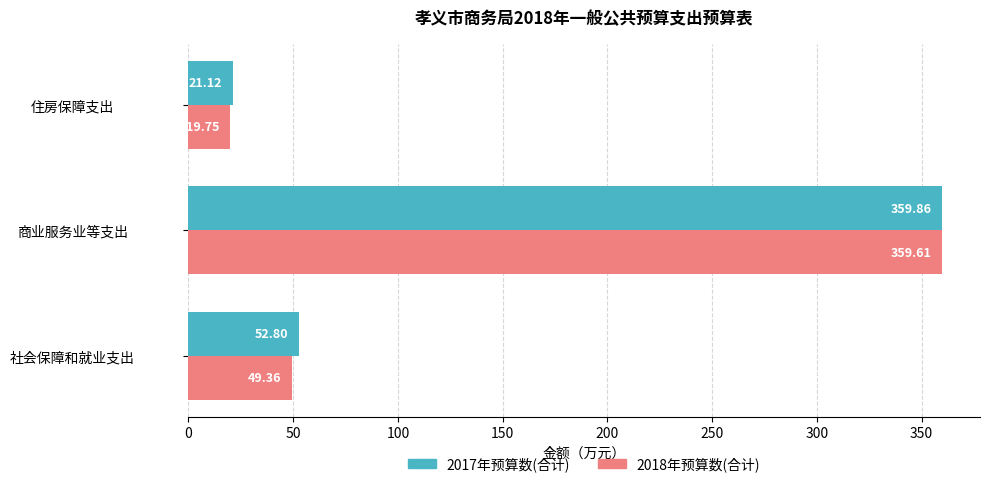

What is the sum of all 2017年预算数(合计) values?

433.8